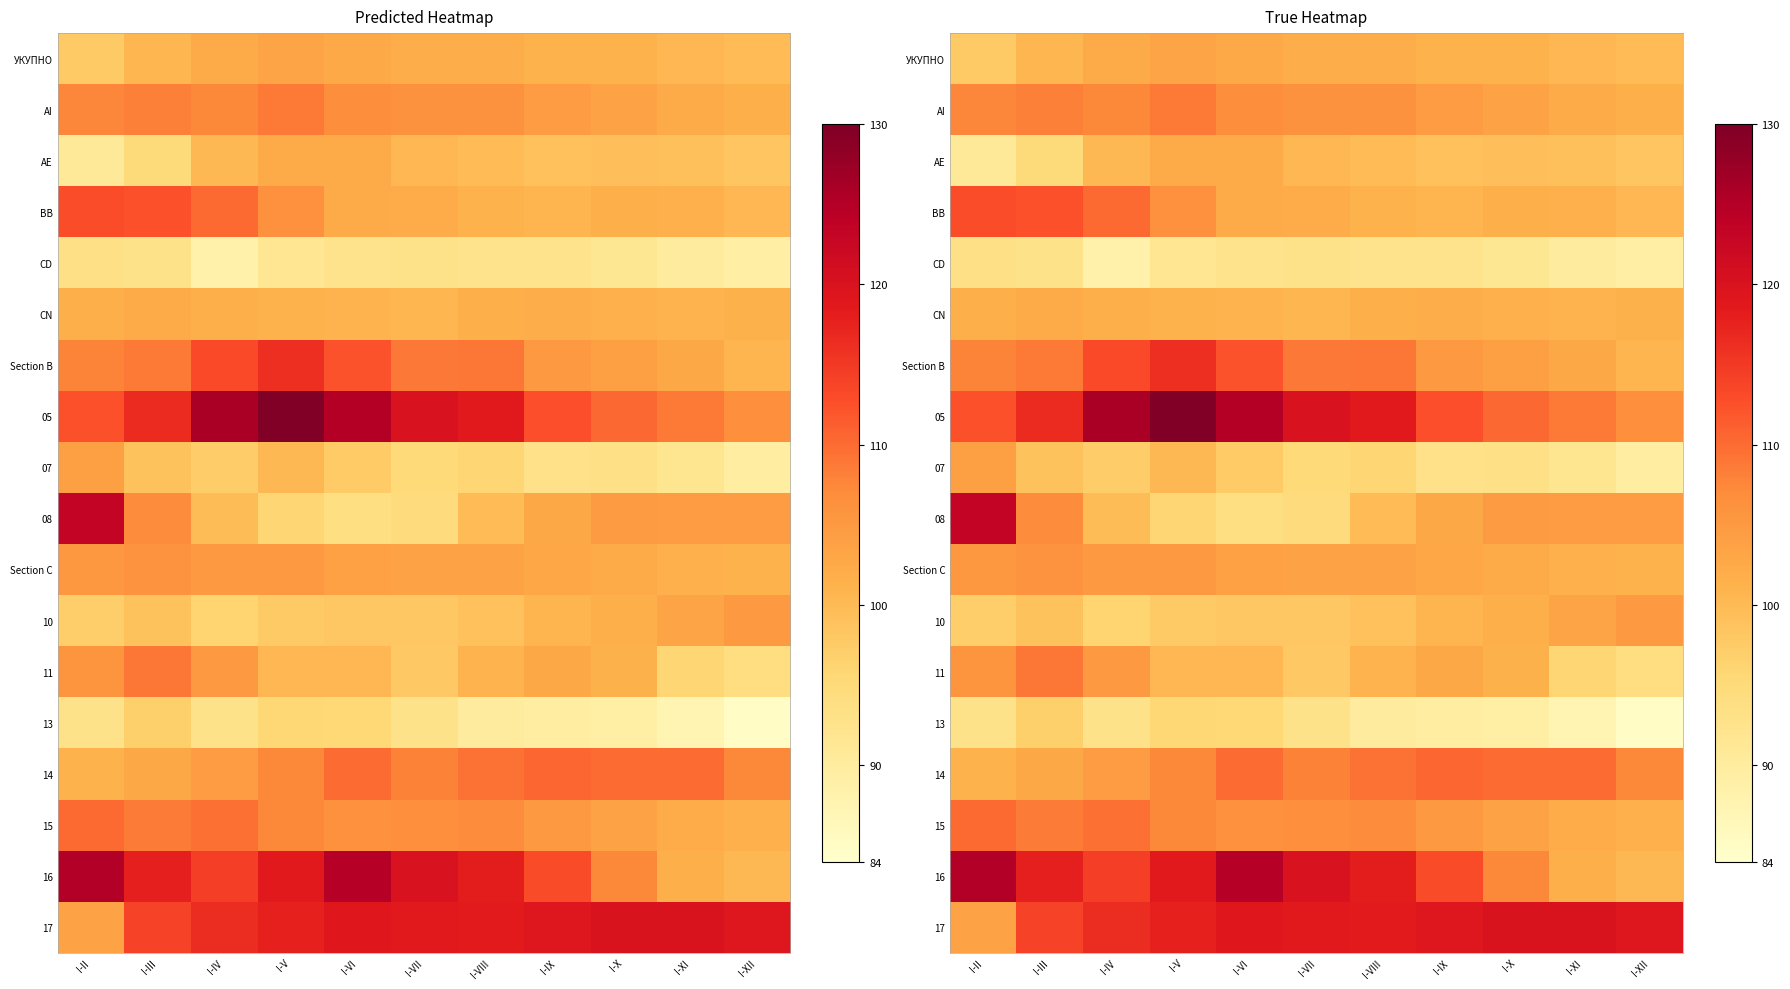

Which series changed the most between I-IV and I-XII?

05